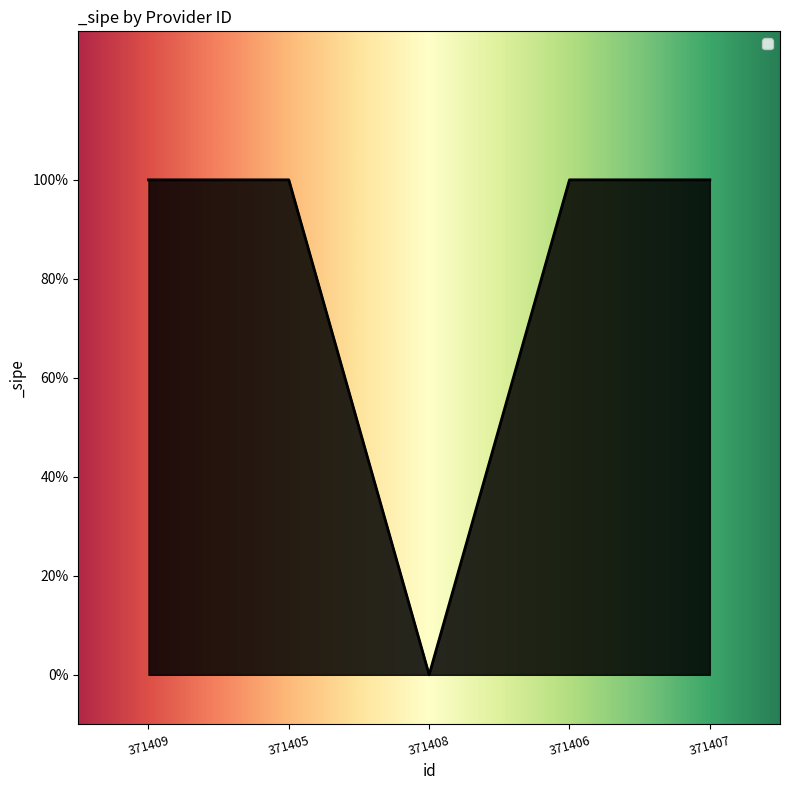

Is this an area chart (filled region under the line)?

Yes